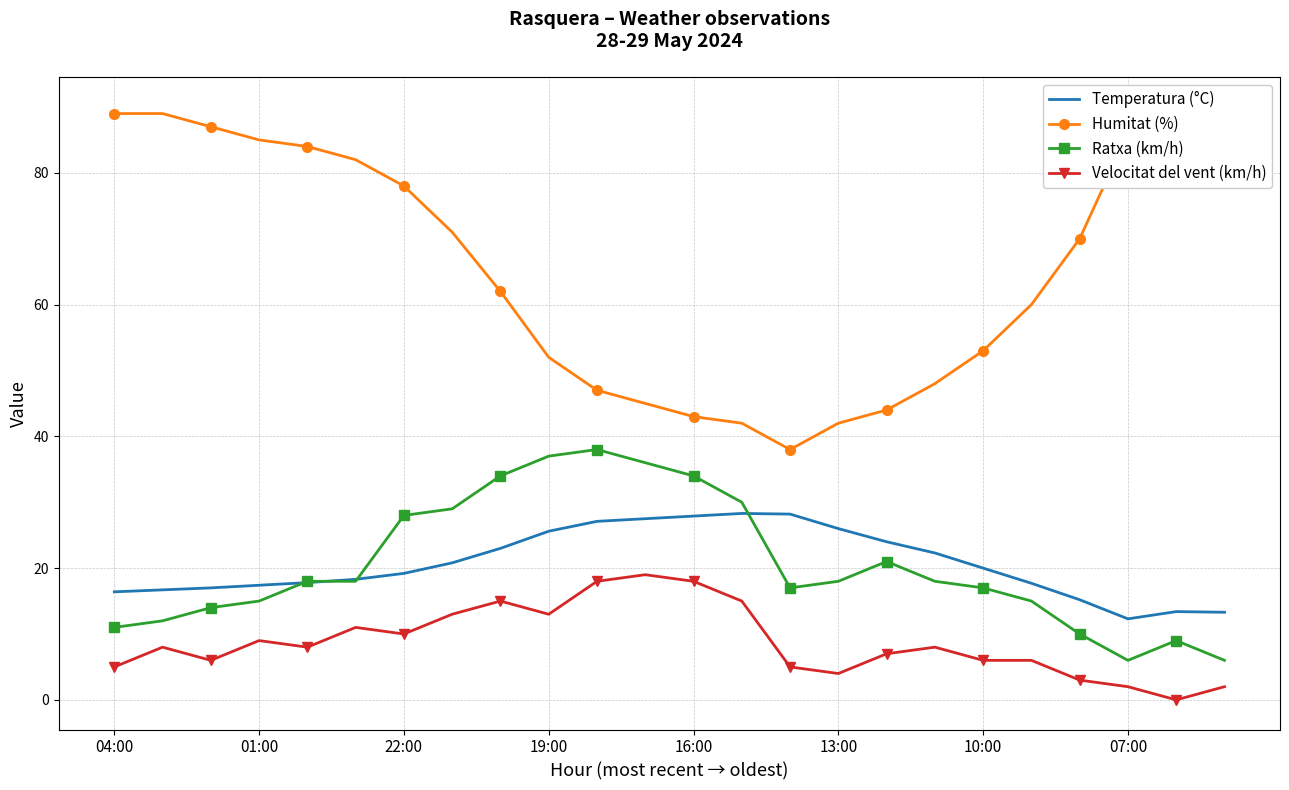

The Ratxa (km/h) series shows 17.0 at 10:00. True or false?

True